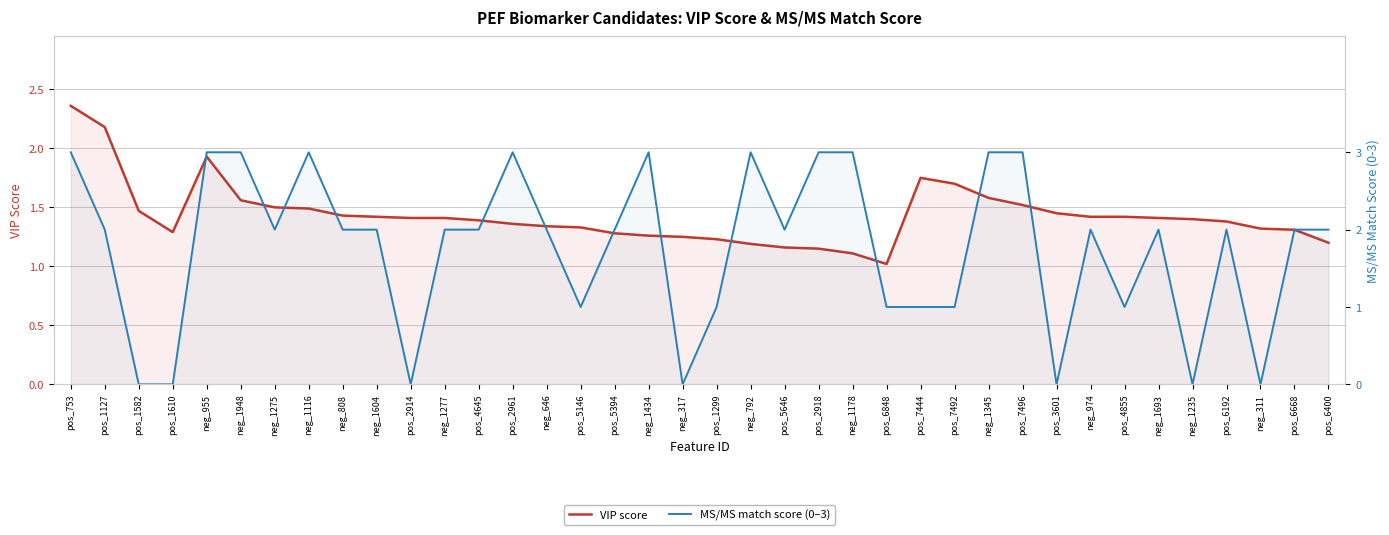

At which category does VIP score reach its first local valley?

pos_1610